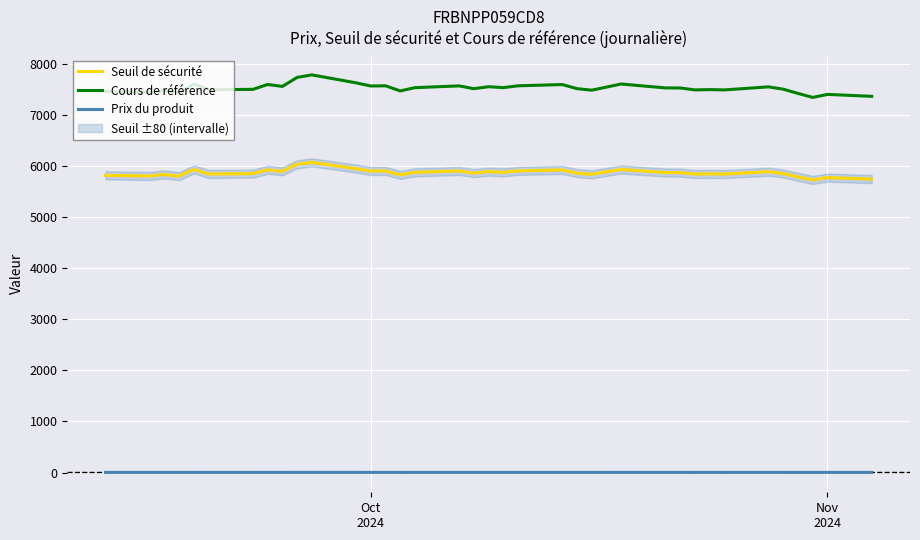

True or false: Cours de référence and Prix du produit cross at least once.

False